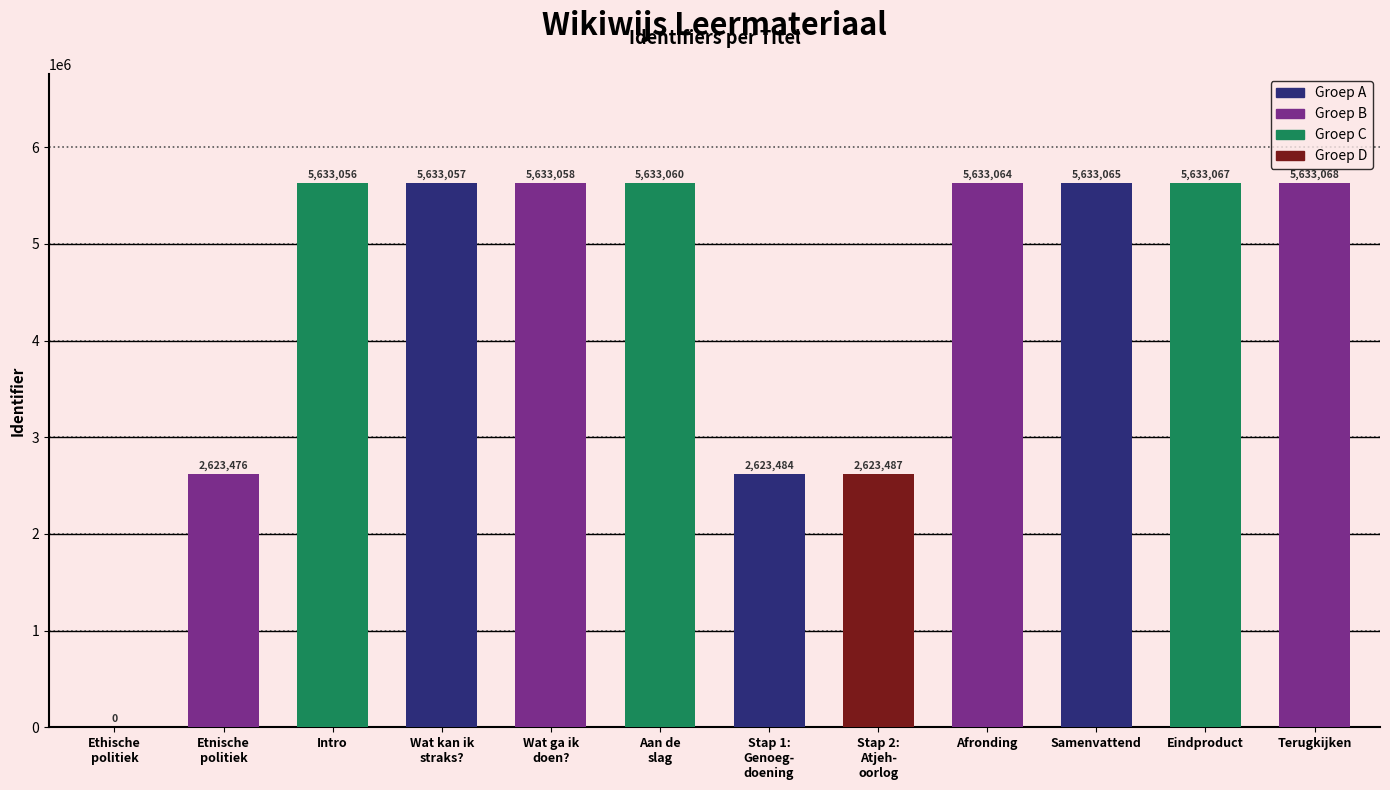

Which has a higher value, Intro or Samenvattend?

Samenvattend